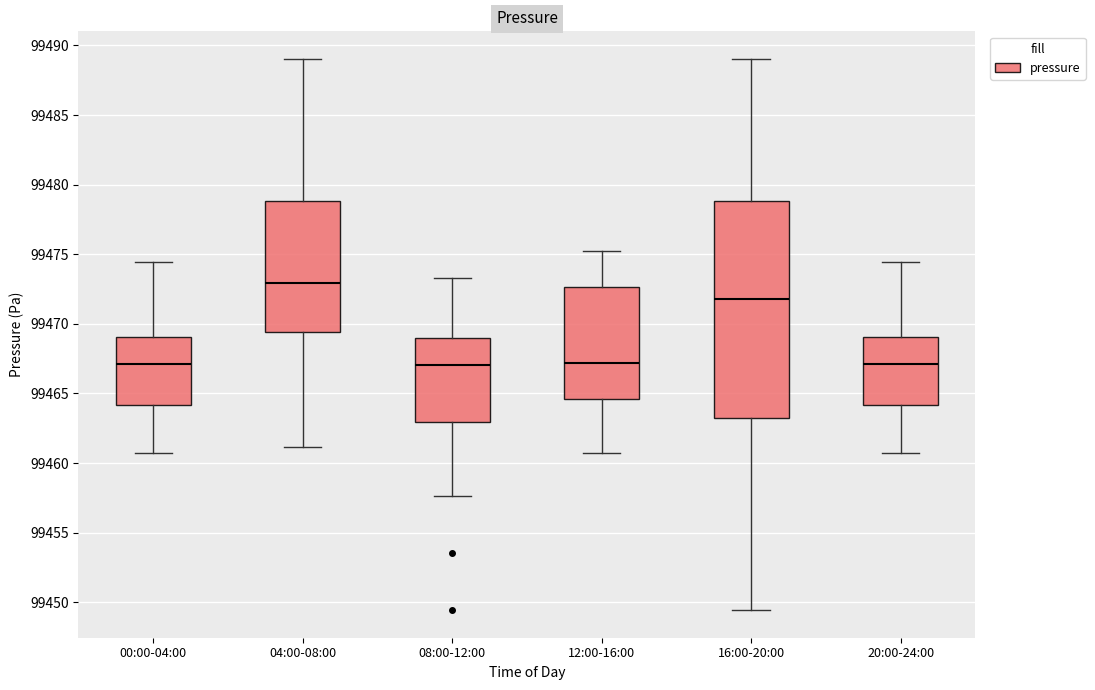

Where does the lower whisker of the box for 04:00-08:00 end on the y-axis? The values are not printed on the chart, so give them approximately, as read against the axis.

99461.0